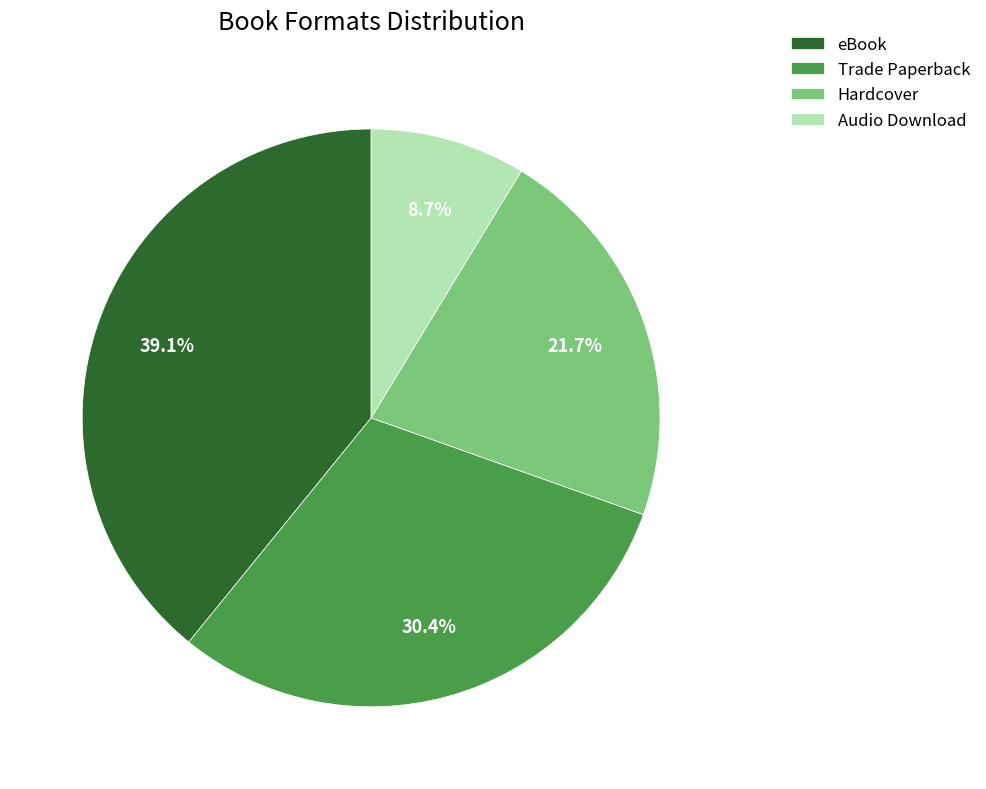

Between eBook and Trade Paperback, which is larger?

eBook